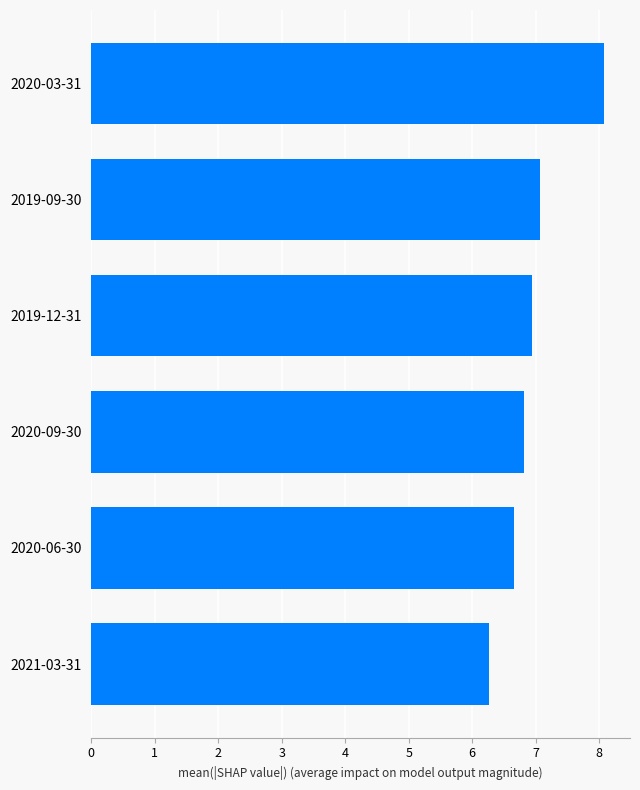

Which has a higher value, 2020-09-30 or 2019-09-30?

2019-09-30